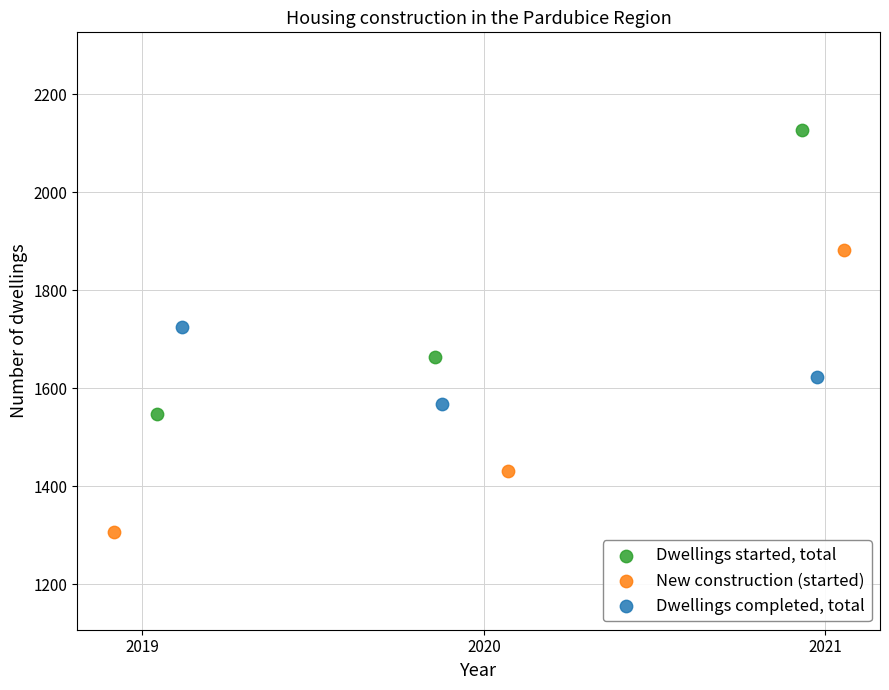

Which series reaches the minimum Y coordinate?

New construction (started)